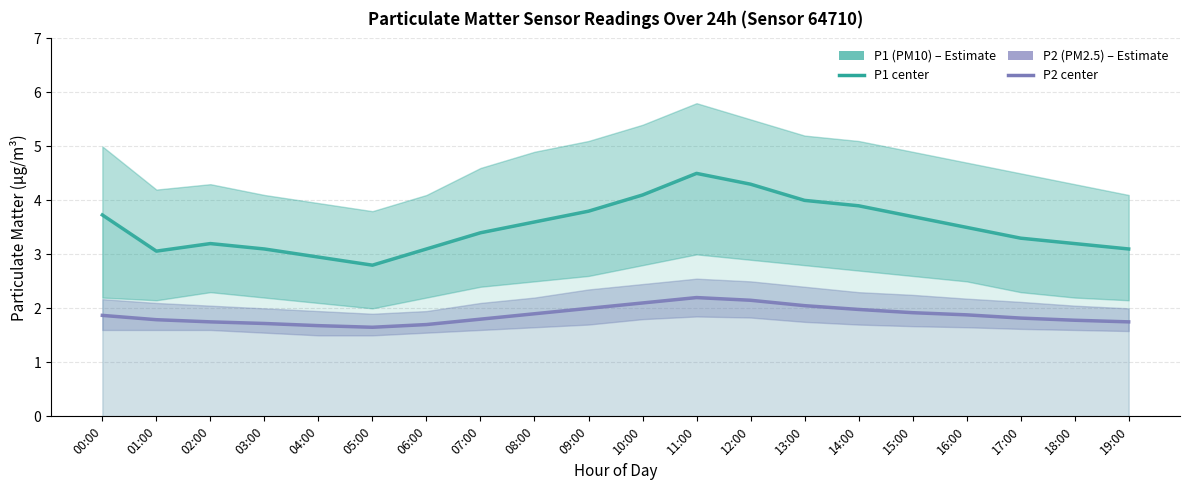

What is the label of the 6th point from the left?

05:00